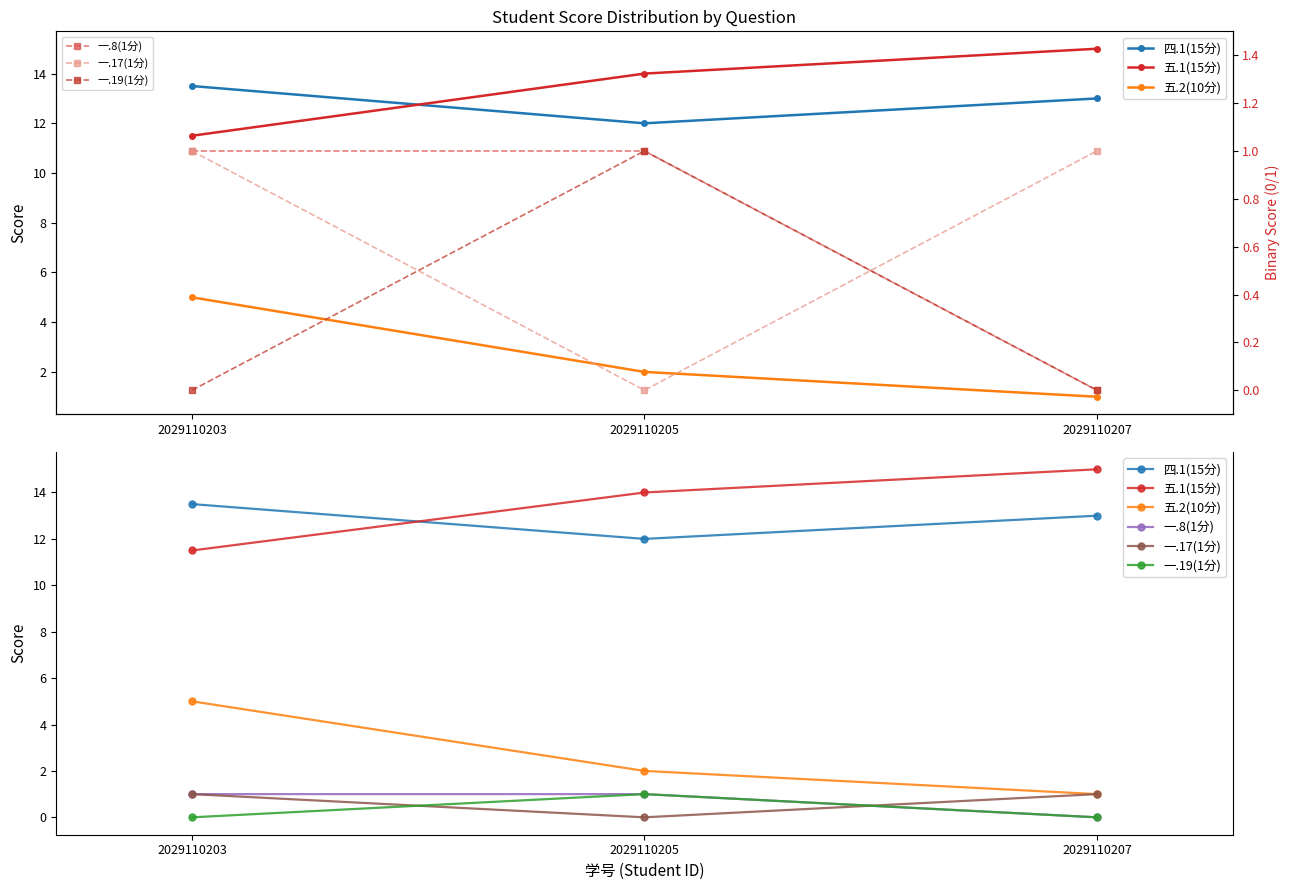

True or false: 一.8(1分) has a value of 1.4 at 2029110203.

False